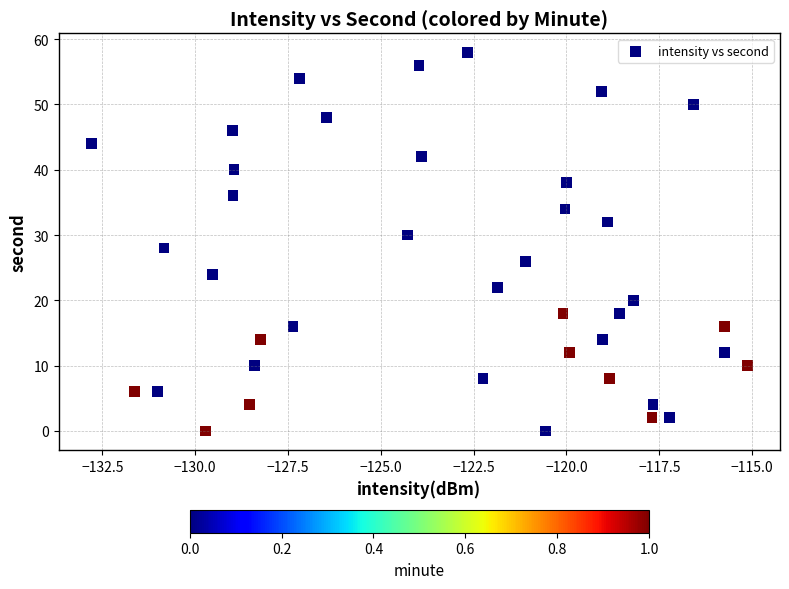

What is the range of Y values (max minus min)?

58